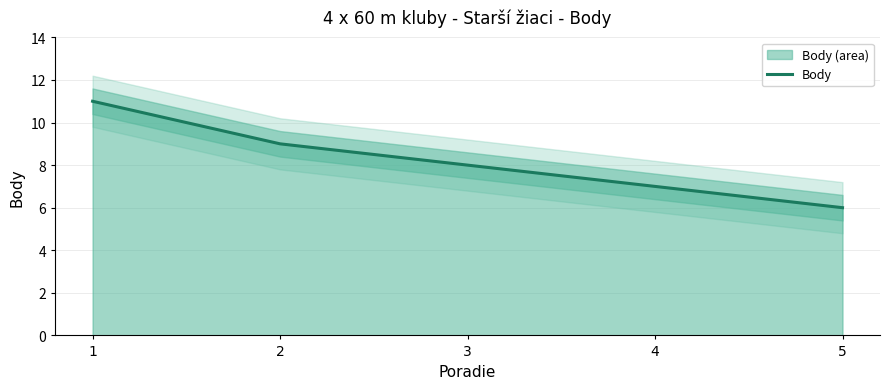

Read the value at 5.

6